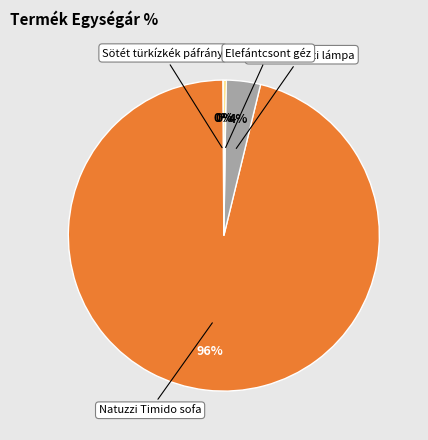

To the nearest percent, what is the difference between the largest and smallest slice percentages?

96%